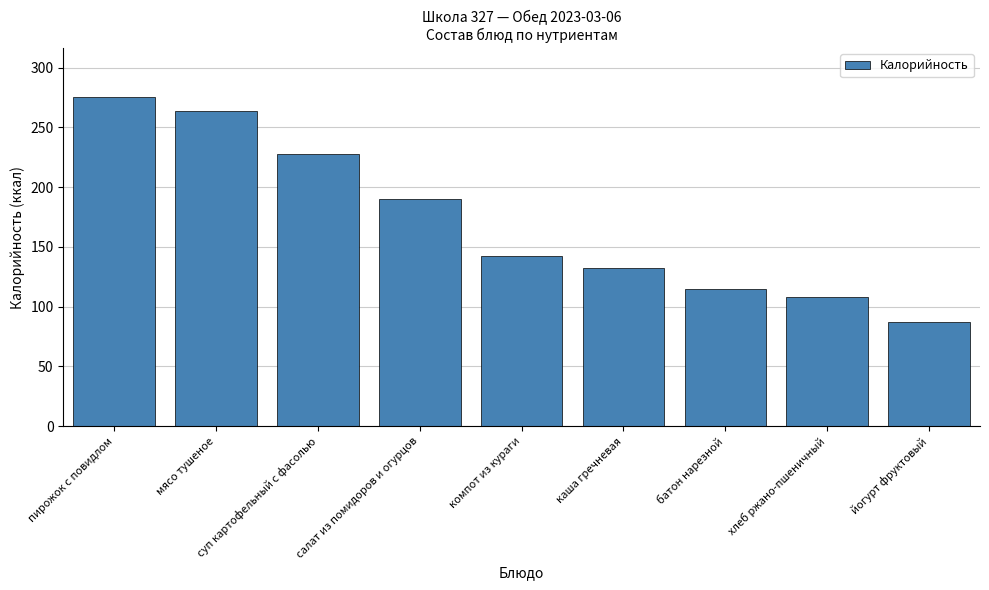

Which label corresponds to the smallest value in the chart?

йогурт фруктовый